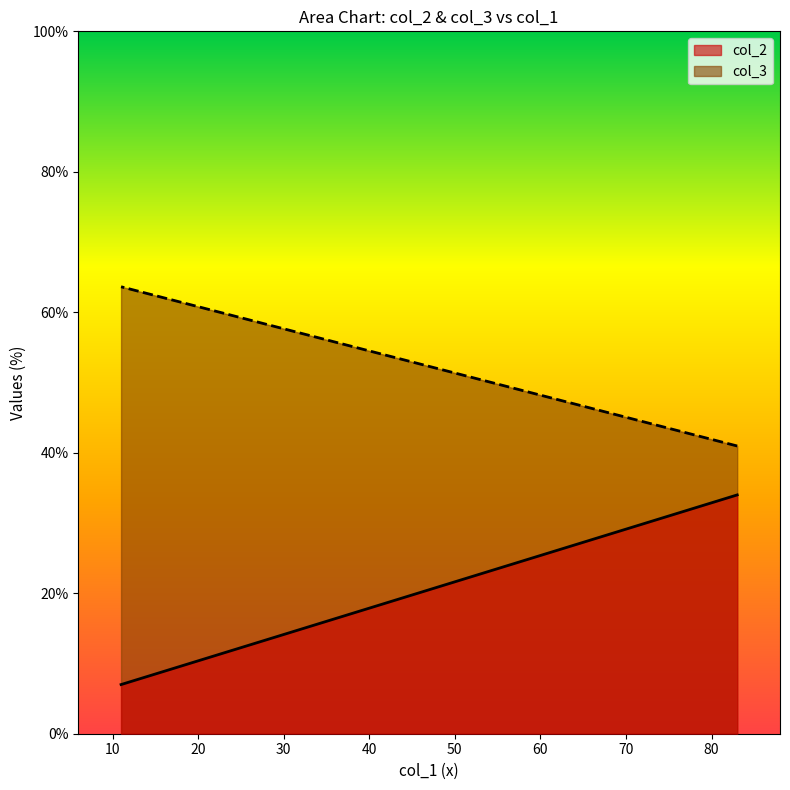

What is the highest value of the col_3 series?

63.6